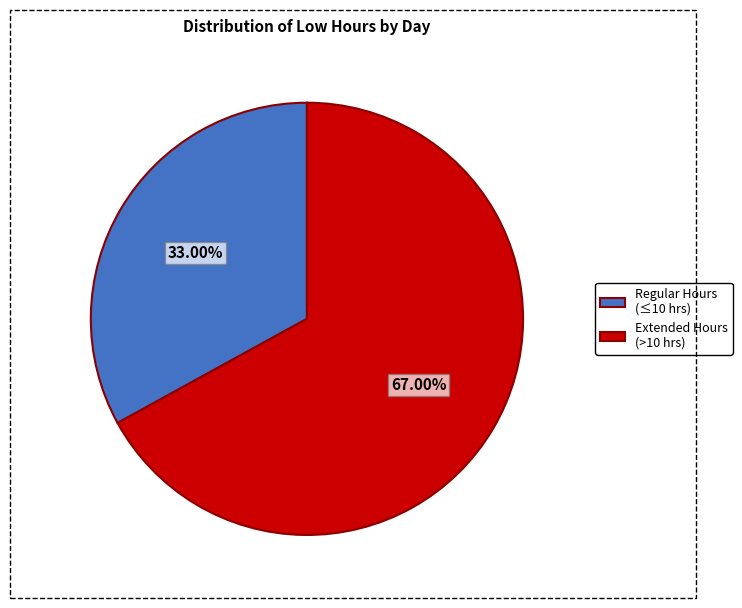

How many segments does this pie chart have?

2